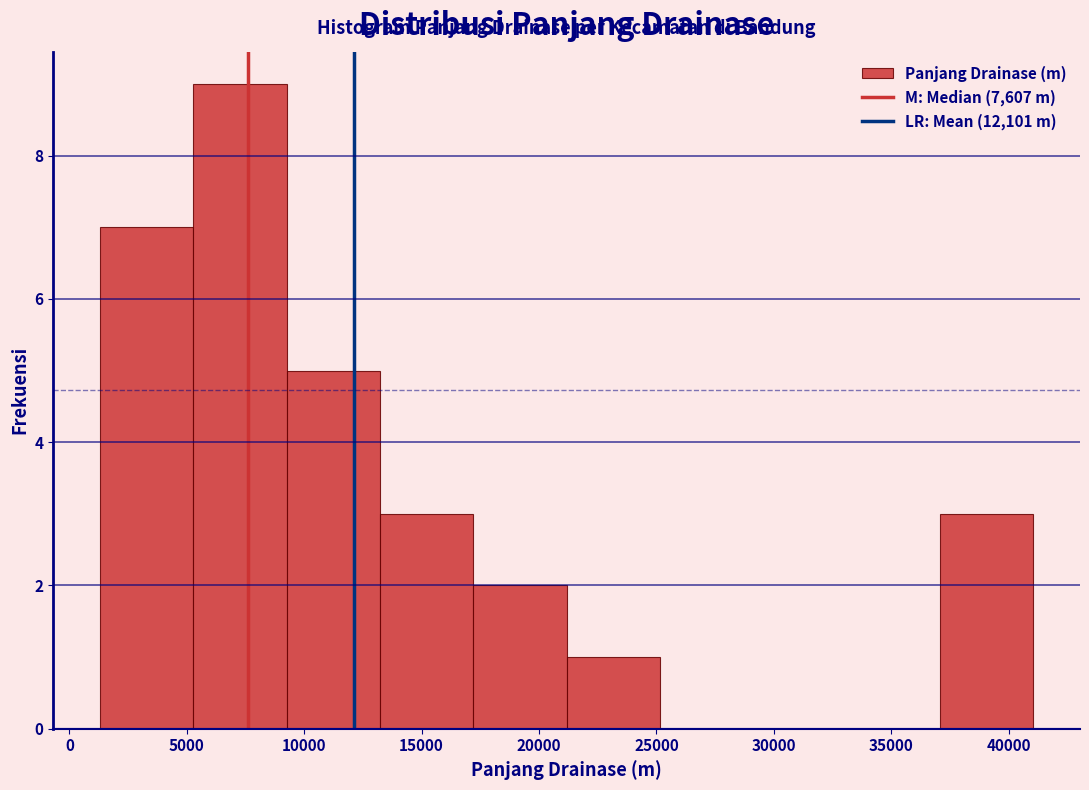

Reading left to right, transcribe this chart: for each bar, give the range it covers on the x-axis and its height. Neither the bar edges nor the heights are printed on the chart, so give them approximately, as read against the axes.

1500 to 5500: 7
5500 to 9500: 9
9500 to 13000: 5
13000 to 17000: 3
17000 to 21000: 2
21000 to 25000: 1
25000 to 29000: 0
29000 to 33000: 0
33000 to 37000: 0
37000 to 41000: 3